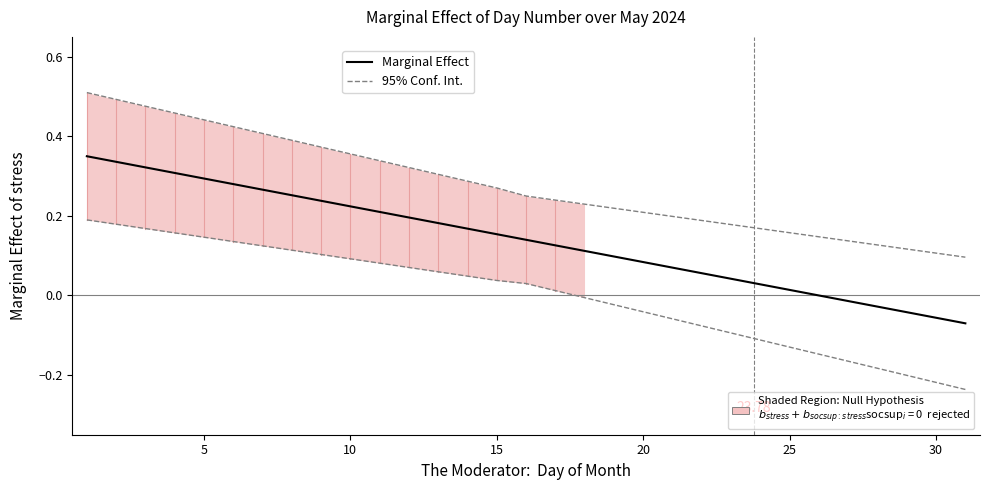

List the series in order of their overall mean, highest first.

95% Conf. Int., Marginal Effect